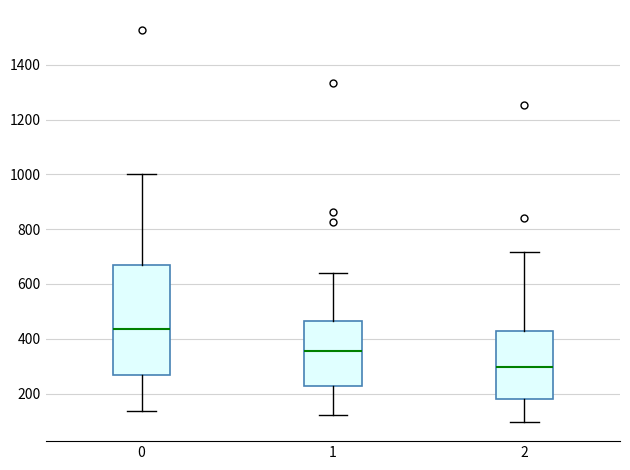

Which box is the tallest, from its lower edge to its upper edge?

0